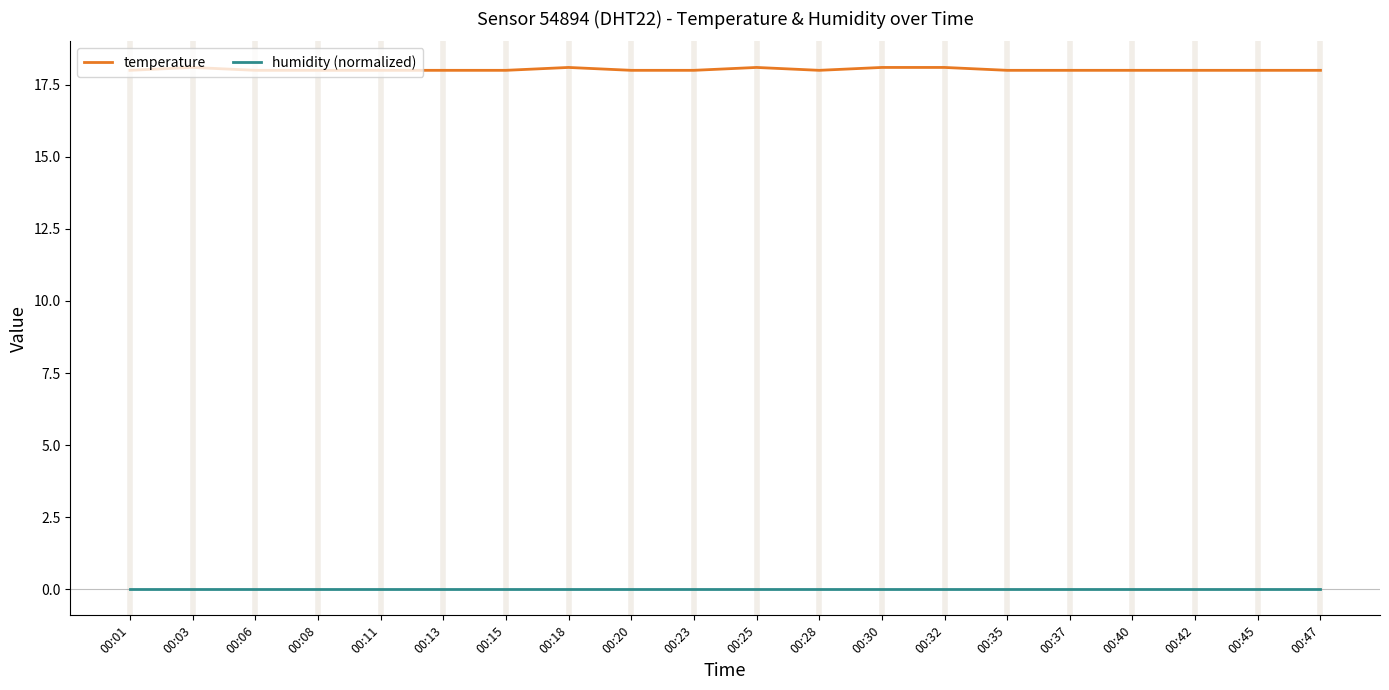

True or false: temperature and humidity (normalized) intersect in this chart.

False